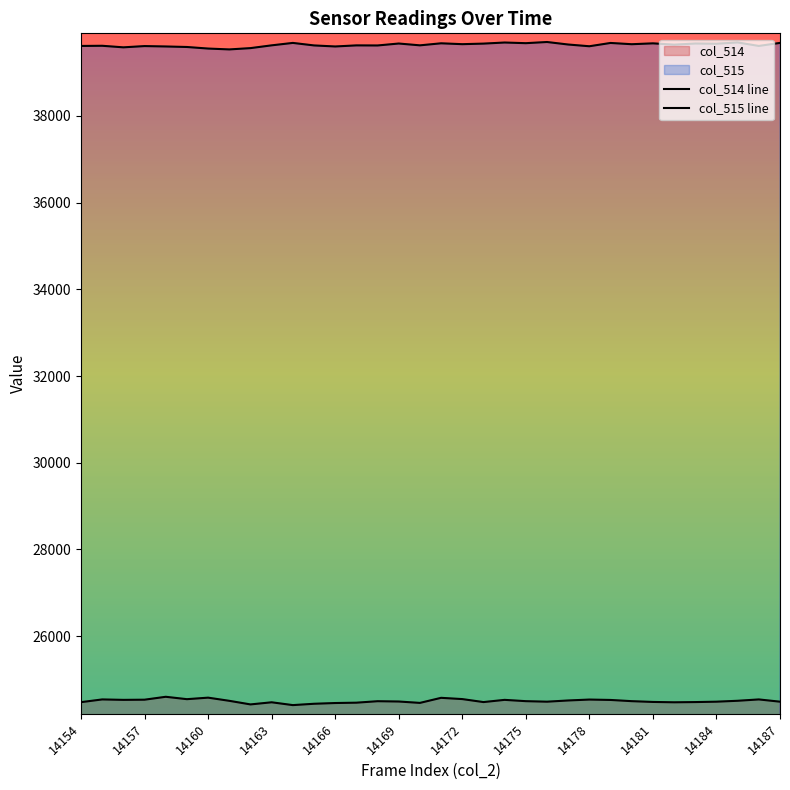

At how many categories does at least one series exceed 27960?

34